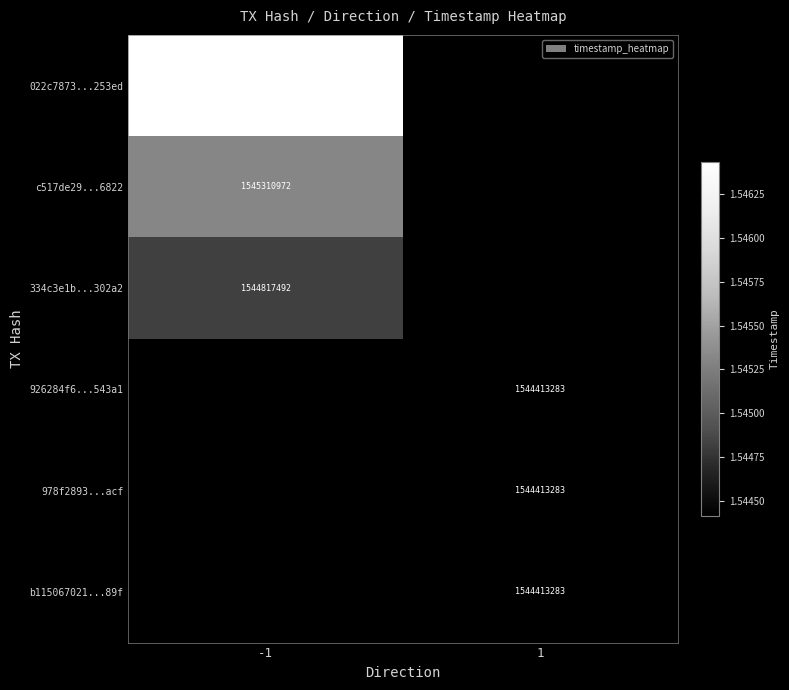

The value of 926284f6...543a1 at 1 is 2465989749. True or false?

False